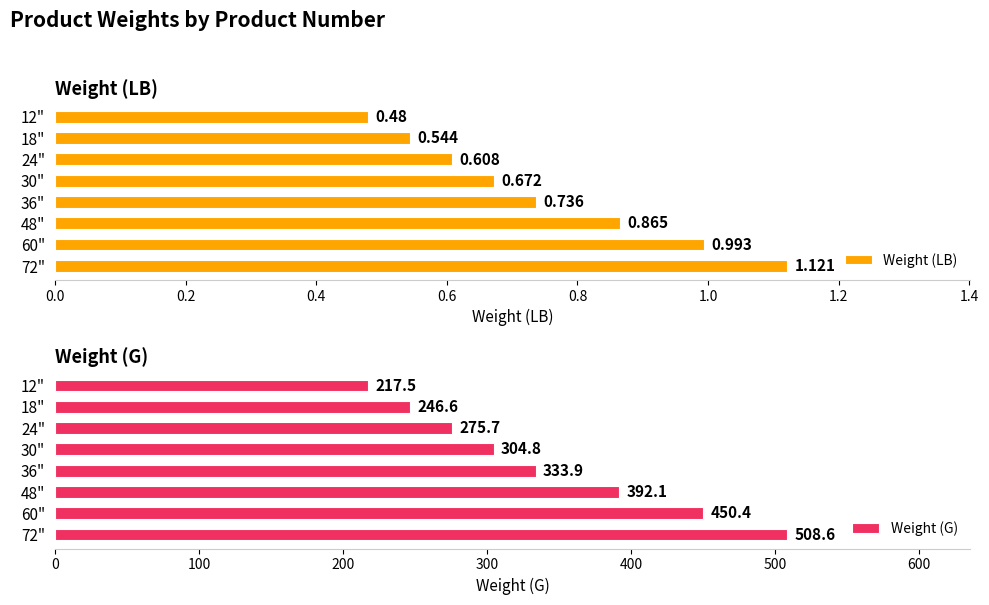

At which label does Weight (G) reach its peak?

72"